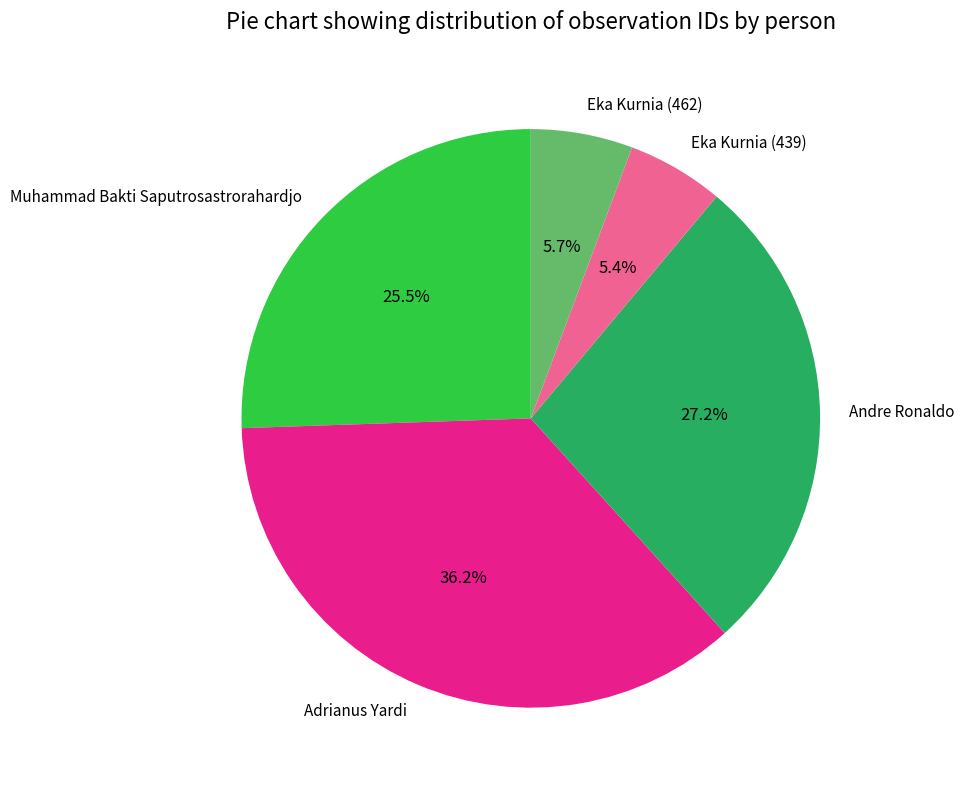

To the nearest percent, what is the difference between the Muhammad Bakti Saputrosastrorahardjo and Eka Kurnia (439) slice percentages?

20%